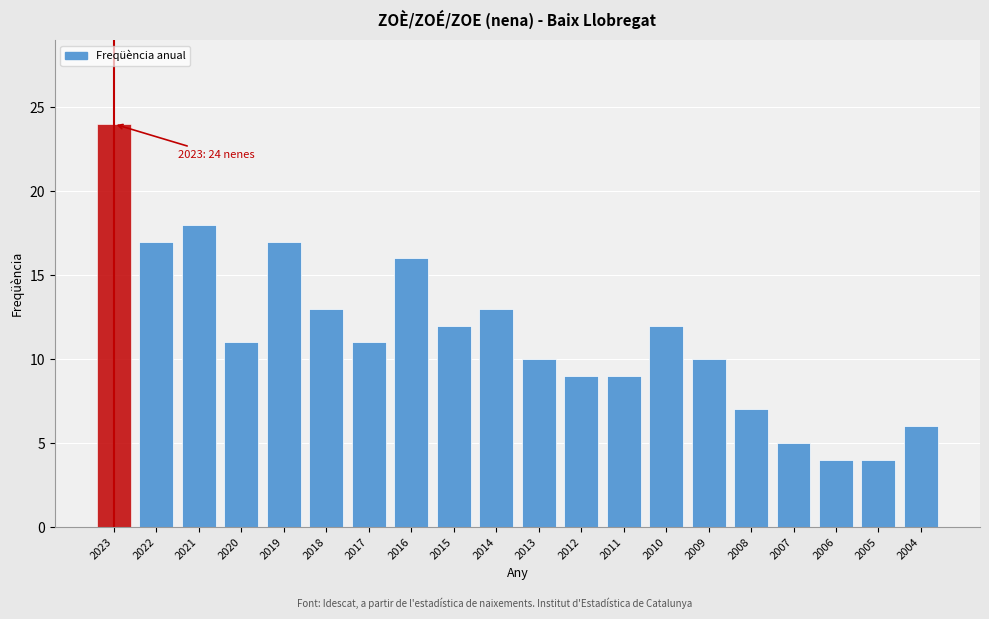

Reading left to right, transcribe all the data shown in this chart.

24	17	18	11	17	13	11	16	12	13	10	9	9	12	10	7	5	4	4	6